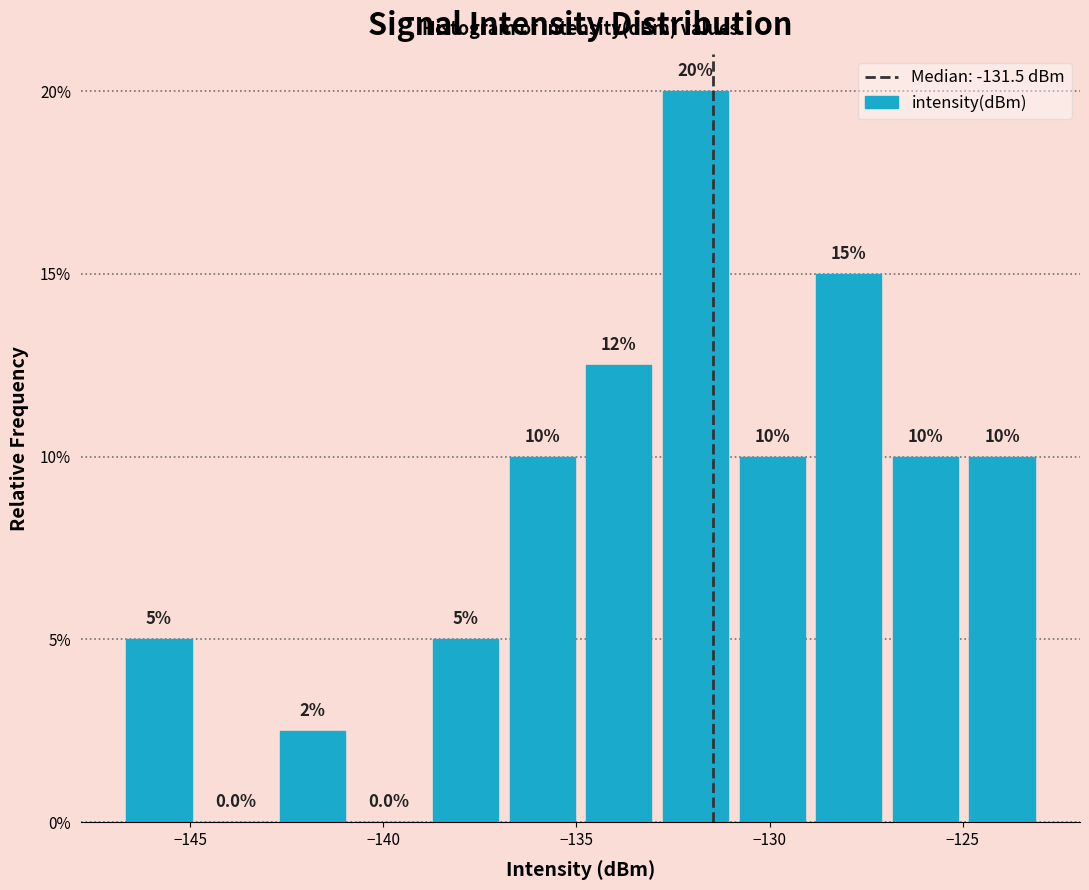

Read against the x-axis, roughly where is the centre of the tallest bar?

-132.0